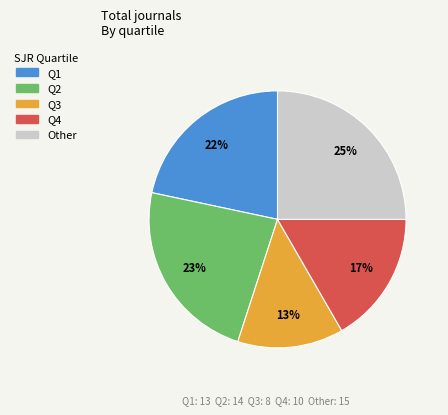

To the nearest percent, what portion does Q1 represent?

22%